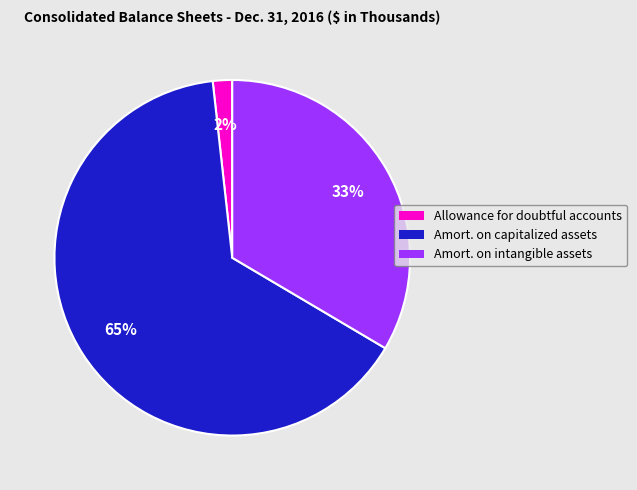

Approximately how many times larger is the value at Amort. on intangible assets compared to Amort. on capitalized assets?

0.5